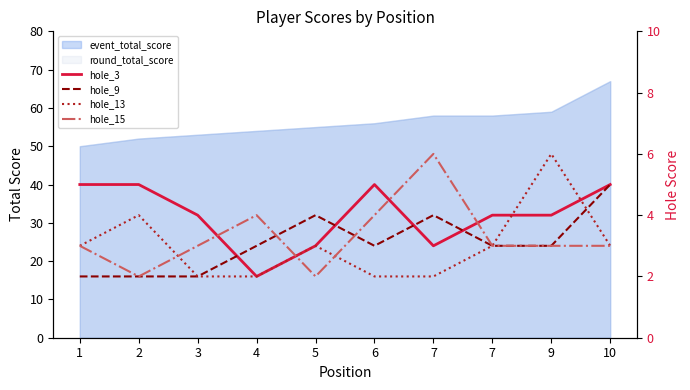

How many lines are shown in the chart?

4